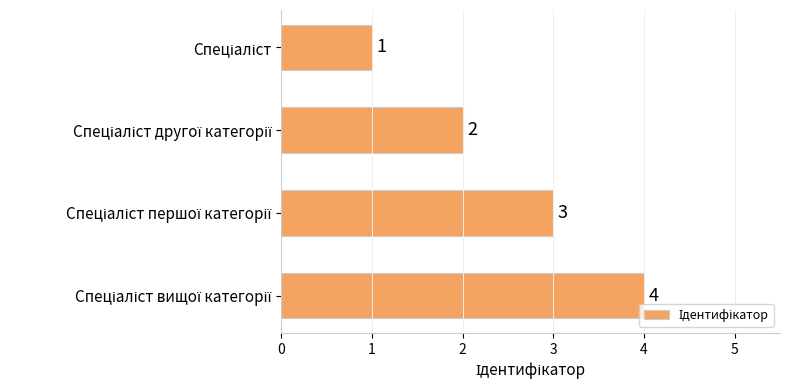

Count the values in the range 2 to 4.

3